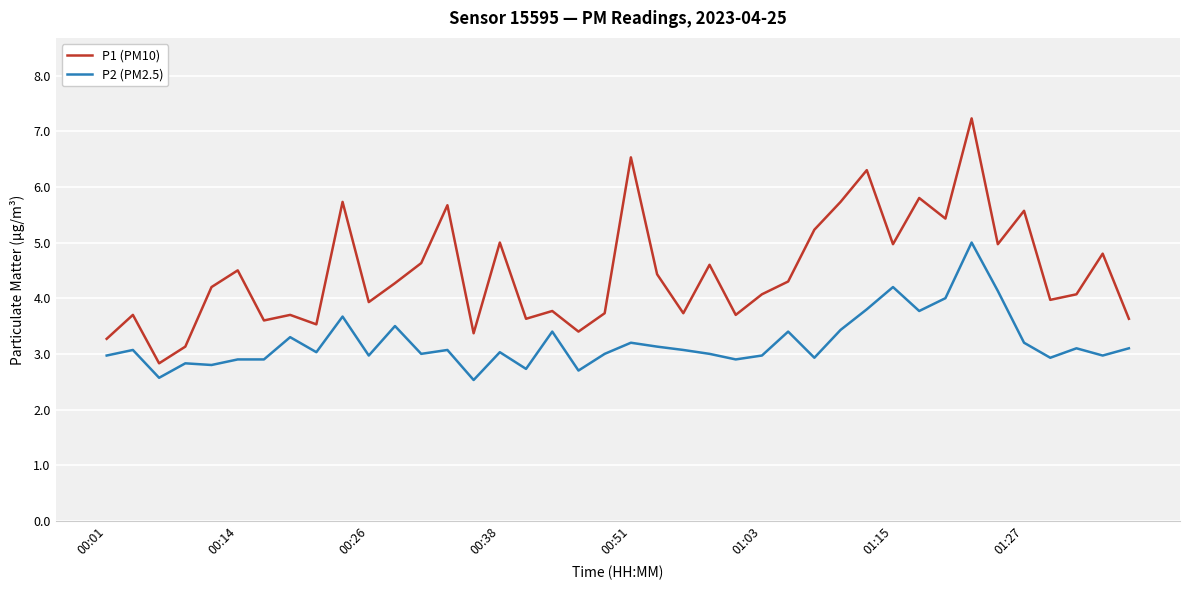

How many interior local peaks does the P1 (PM10) series have?

14